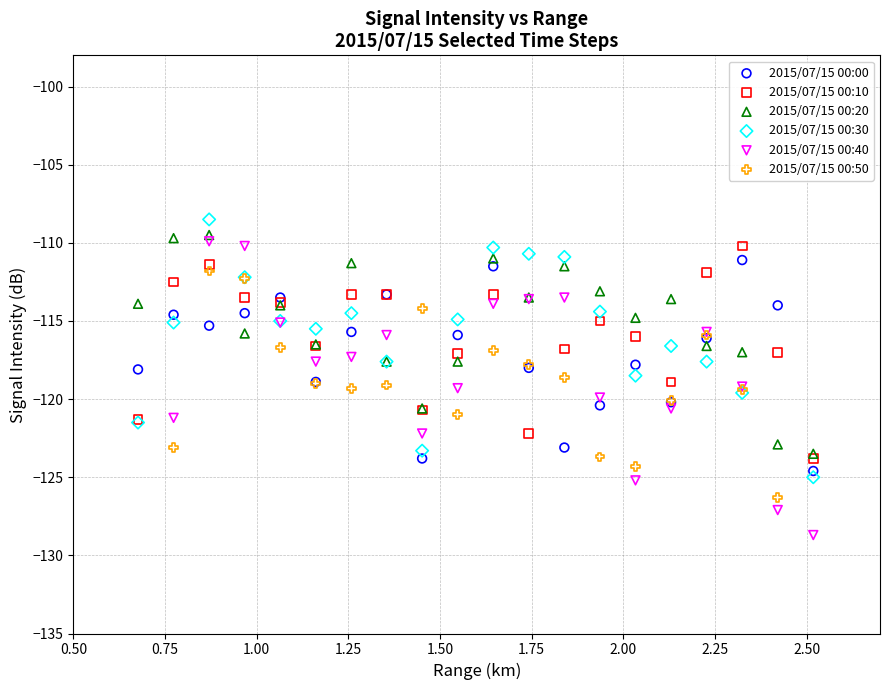

Which series has the widest spread of Y values?

2015/07/15 00:40